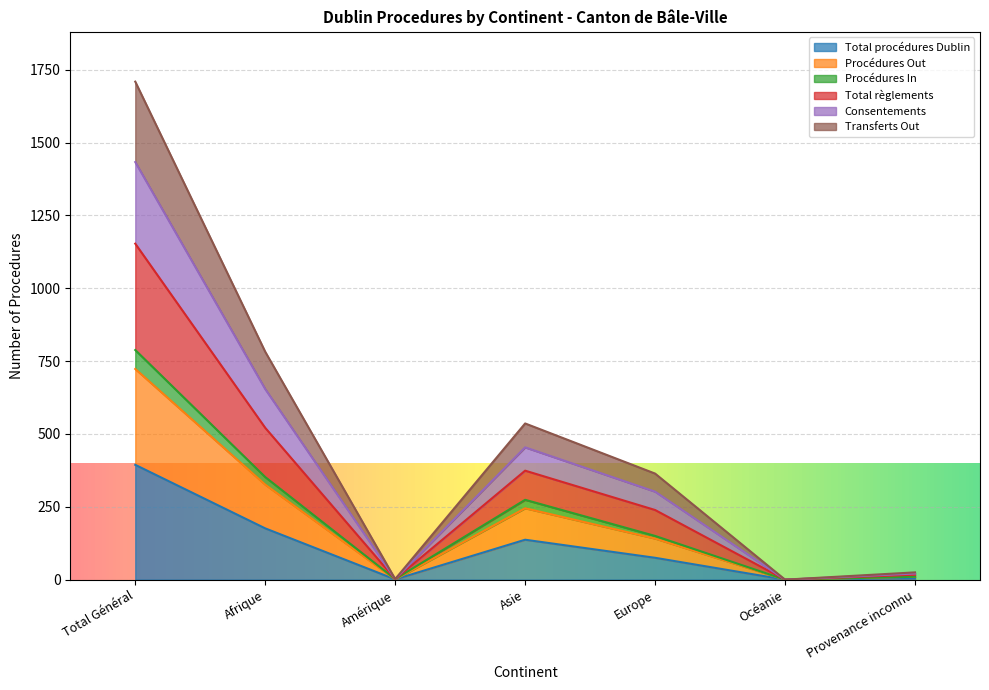

How many interior local valleys does the Procédures In series have?

2